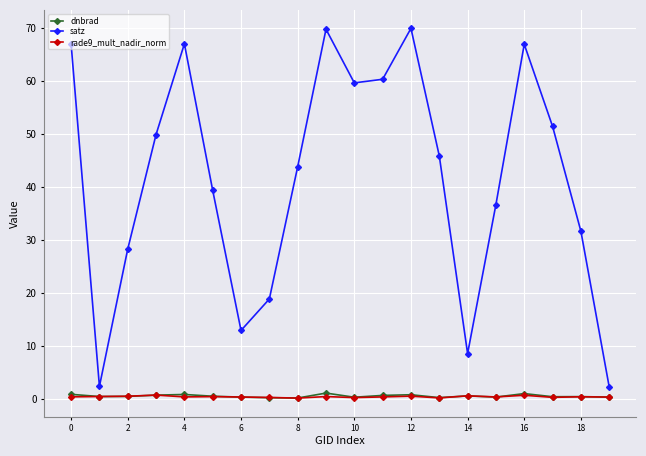

What is the greatest value displayed?

69.9